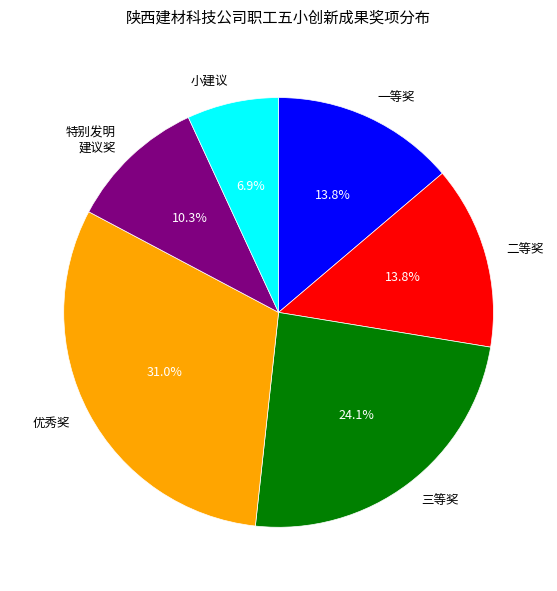

Which slice is the largest?

优秀奖